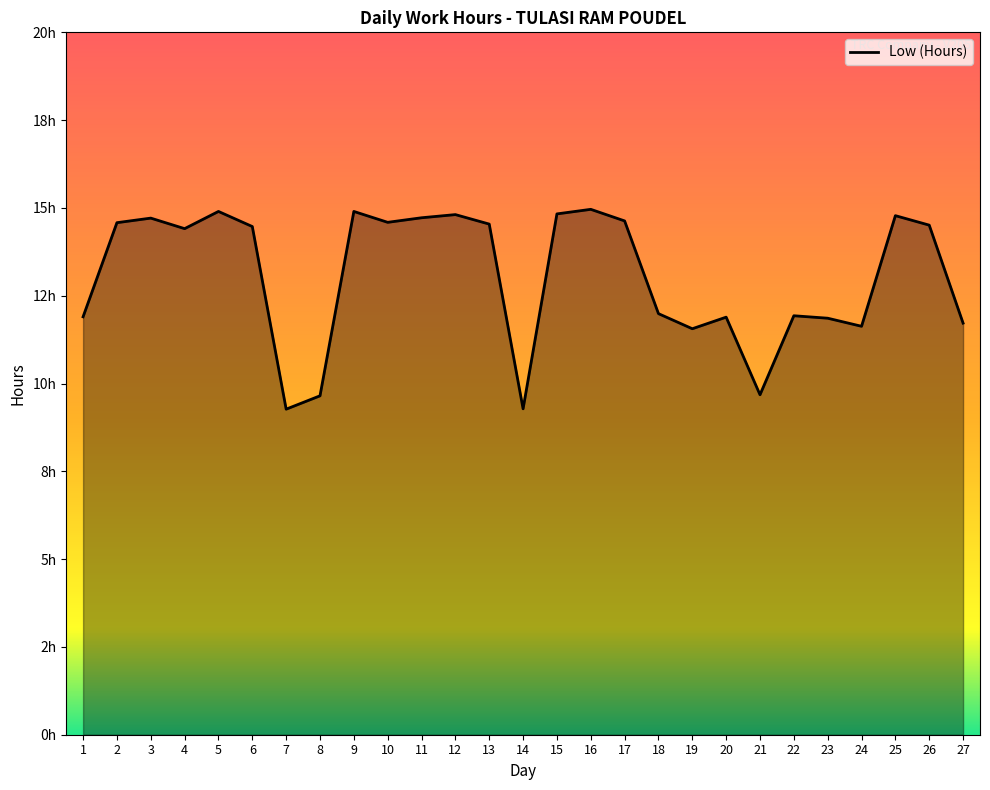

How many points are higher than both their immediate neighbors (excluding endpoints)?

8